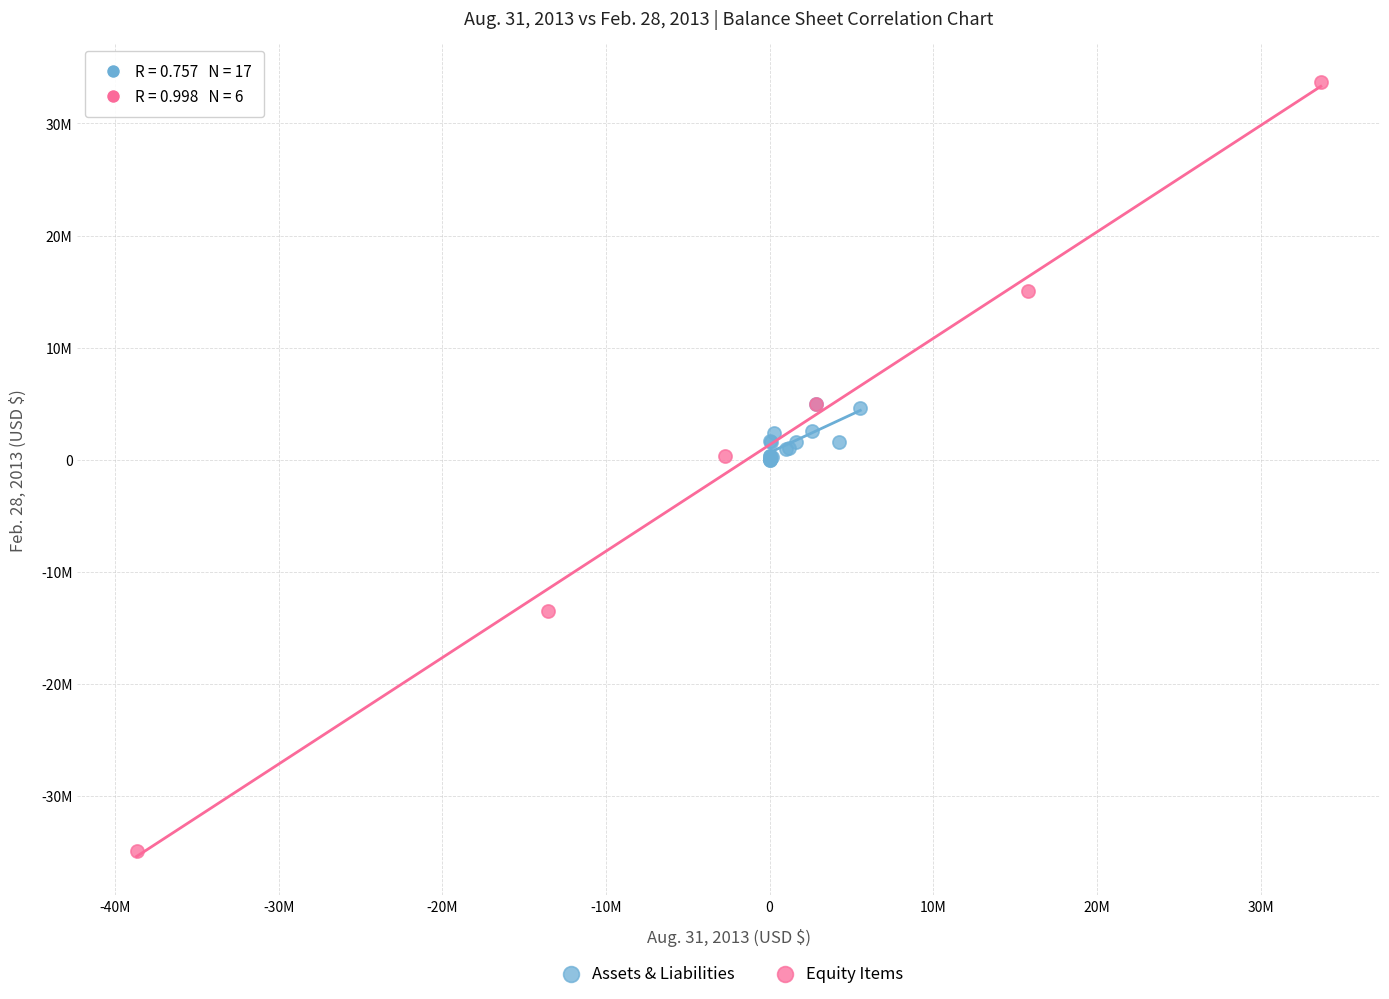

What are all the series names shown in the legend?

Assets & Liabilities, Equity Items